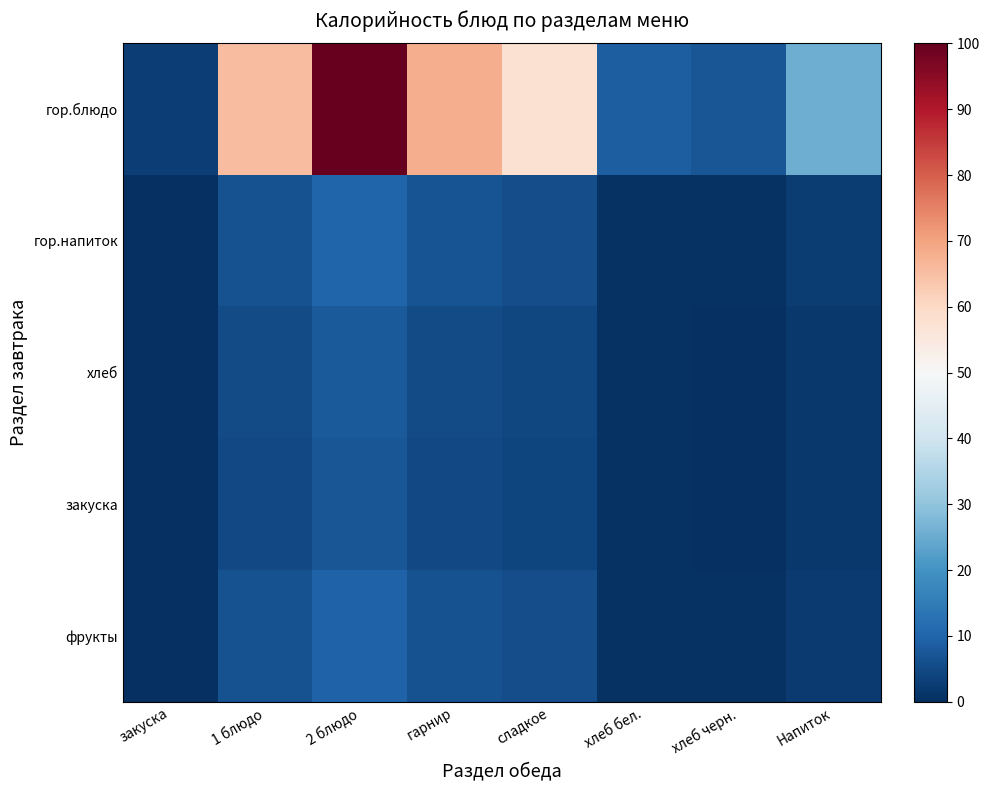

Rank the series by their maximum value, from highest to lowest.

гор.блюдо, гор.напиток, фрукты, хлеб, закуска